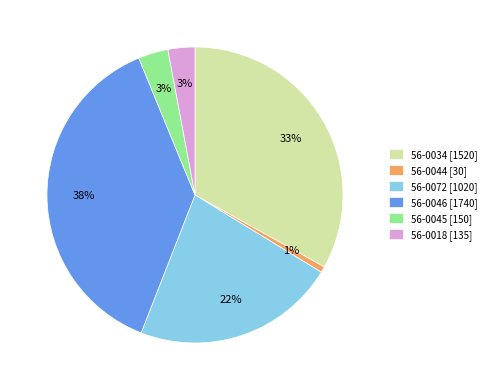

Is the sum of 56-0044 [30] and 56-0034 [1520] greater than half?

No